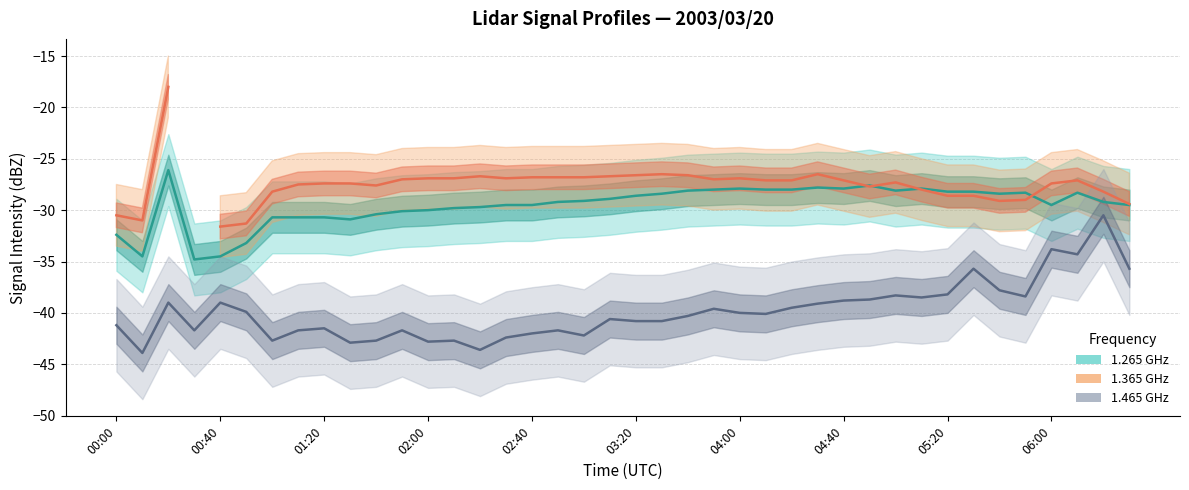

What is the value of the 1.465 GHz point at the 19th from the left?

-42.2